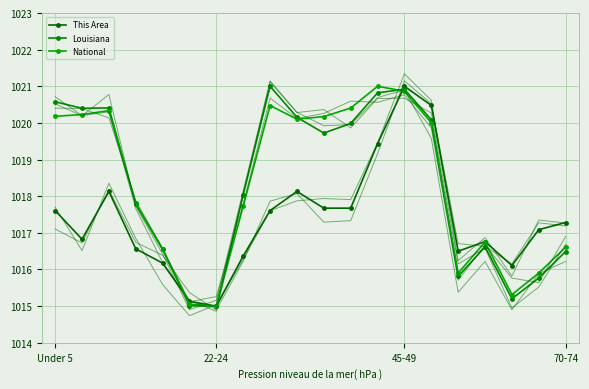

Which category has the lowest value across all series?

22-24